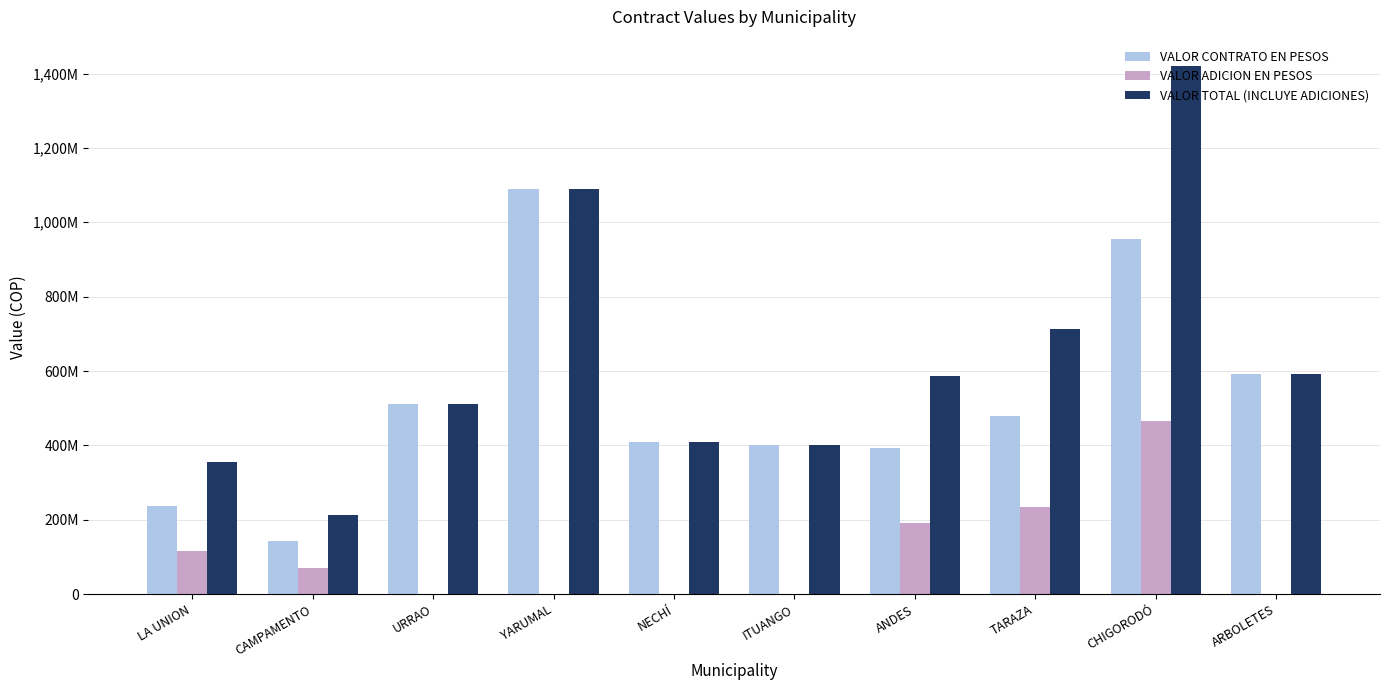

Between URRAO and NECHÍ, which series saw the biggest shift?

VALOR CONTRATO EN PESOS